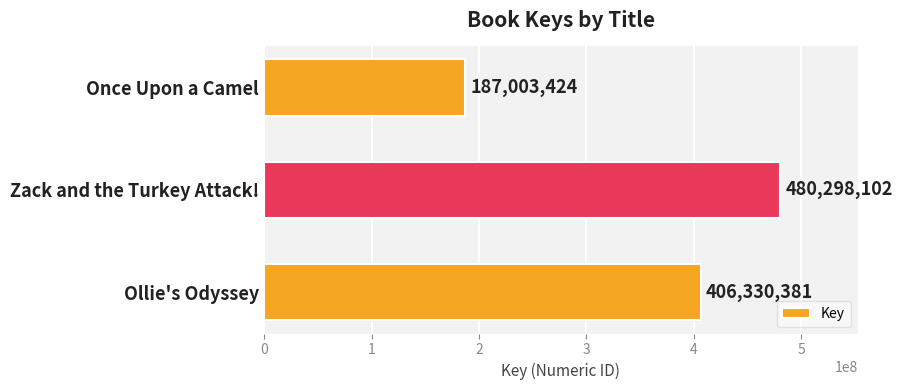

Are the bars grouped side by side (vs. stacked)?

No